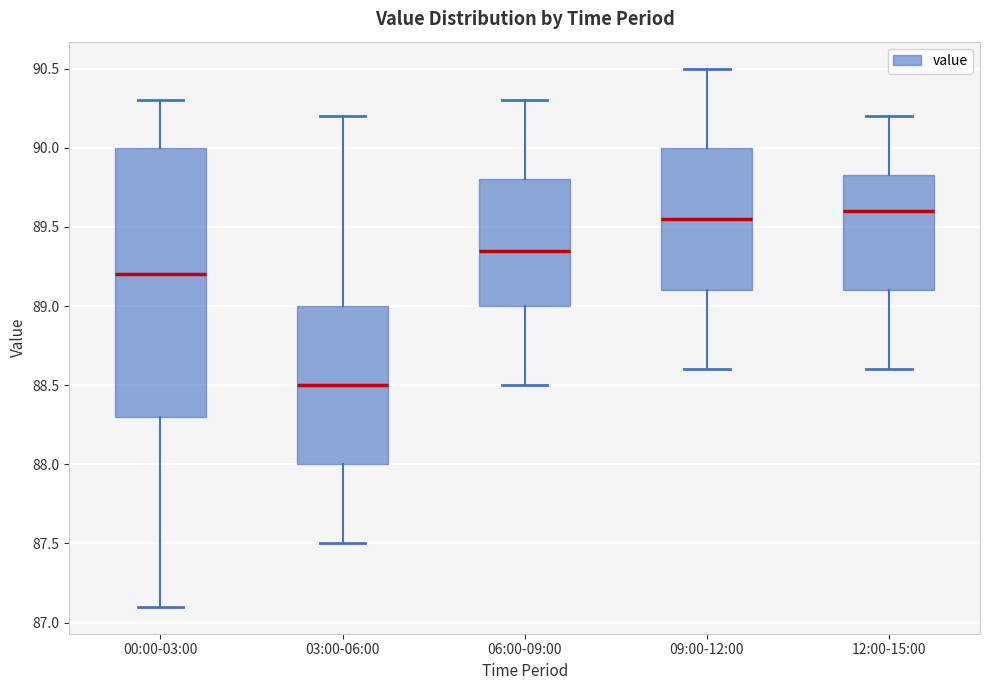

Reading left to right, read every box against the y-axis: the position of its median line, the range the box covers, and the ends of its whiskers. The values are not printed on the chart, so give them approximately, as read against the axis.

00:00-03:00: median 89.20, box 88.30 to 90.00, whiskers 87.10 to 90.30
03:00-06:00: median 88.50, box 88.00 to 89.00, whiskers 87.50 to 90.20
06:00-09:00: median 89.35, box 89.00 to 89.80, whiskers 88.50 to 90.30
09:00-12:00: median 89.55, box 89.10 to 90.00, whiskers 88.60 to 90.50
12:00-15:00: median 89.60, box 89.10 to 89.85, whiskers 88.60 to 90.20